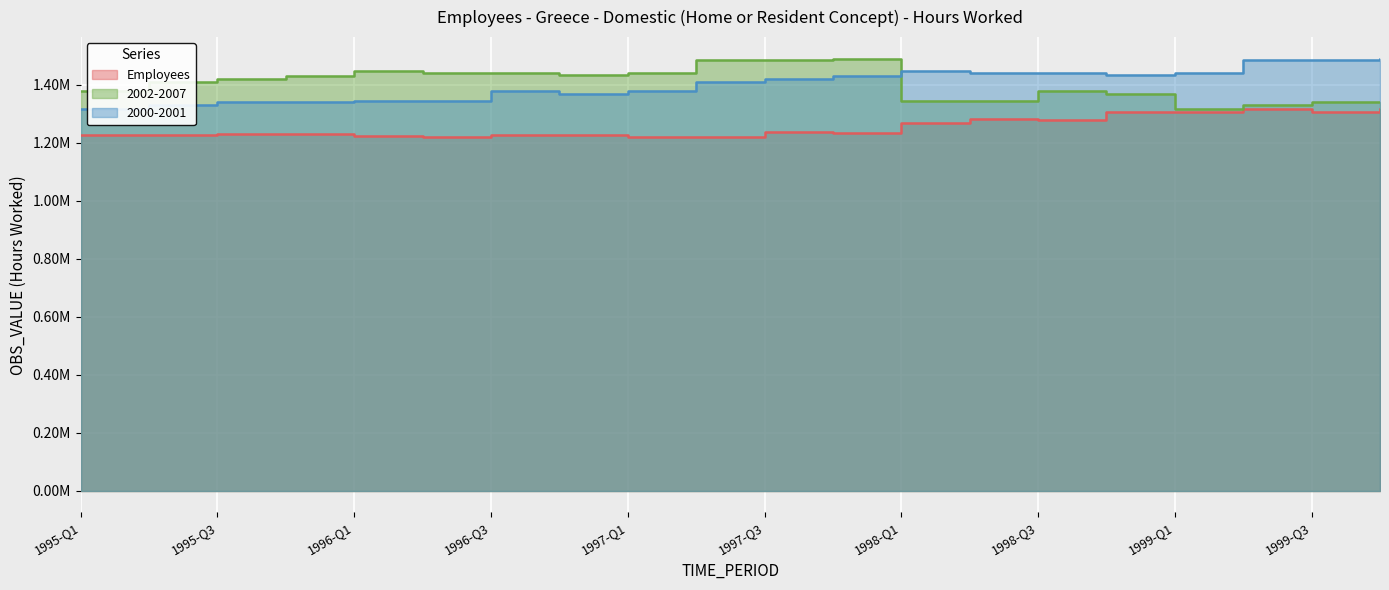

Reading right to left, transcribe all the data shown in this chart.

Employees: 1999-Q4=1315649.9	1999-Q3=1307328.1	1999-Q2=1314869.0	1999-Q1=1306037.1	1998-Q4=1306330.1	1998-Q3=1278589.6	1998-Q2=1280938.4	1998-Q1=1268573.6	1997-Q4=1232239.4	1997-Q3=1235678.4	1997-Q2=1218522.2	1997-Q1=1221043.2	1996-Q4=1226276.6	1996-Q3=1227738.8	1996-Q2=1220572.5	1996-Q1=1224548.3	1995-Q4=1229693.8	1995-Q3=1231885.4	1995-Q2=1225219.7	1995-Q1=1226742.3
2002-2007: 1999-Q4=1341025.2	1999-Q3=1340516.6	1999-Q2=1330986.8	1999-Q1=1316488.4	1998-Q4=1368296.0	1998-Q3=1377034.0	1998-Q2=1343659.8	1998-Q1=1342783.6	1997-Q4=1489900.7	1997-Q3=1485096.3	1997-Q2=1486028.2	1997-Q1=1440929.7	1996-Q4=1432368.7	1996-Q3=1440807.0	1996-Q2=1441628.1	1996-Q1=1446224.6	1995-Q4=1431637.4	1995-Q3=1420210.6	1995-Q2=1411201.0	1995-Q1=1379380.4
2000-2001: 1999-Q4=1489900.7	1999-Q3=1485096.3	1999-Q2=1486028.2	1999-Q1=1440929.7	1998-Q4=1432368.7	1998-Q3=1440807.0	1998-Q2=1441628.1	1998-Q1=1446224.6	1997-Q4=1431637.4	1997-Q3=1420210.6	1997-Q2=1411201.0	1997-Q1=1379380.4	1996-Q4=1368296.0	1996-Q3=1377034.0	1996-Q2=1343659.8	1996-Q1=1342783.6	1995-Q4=1341025.2	1995-Q3=1340516.6	1995-Q2=1330986.8	1995-Q1=1316488.4